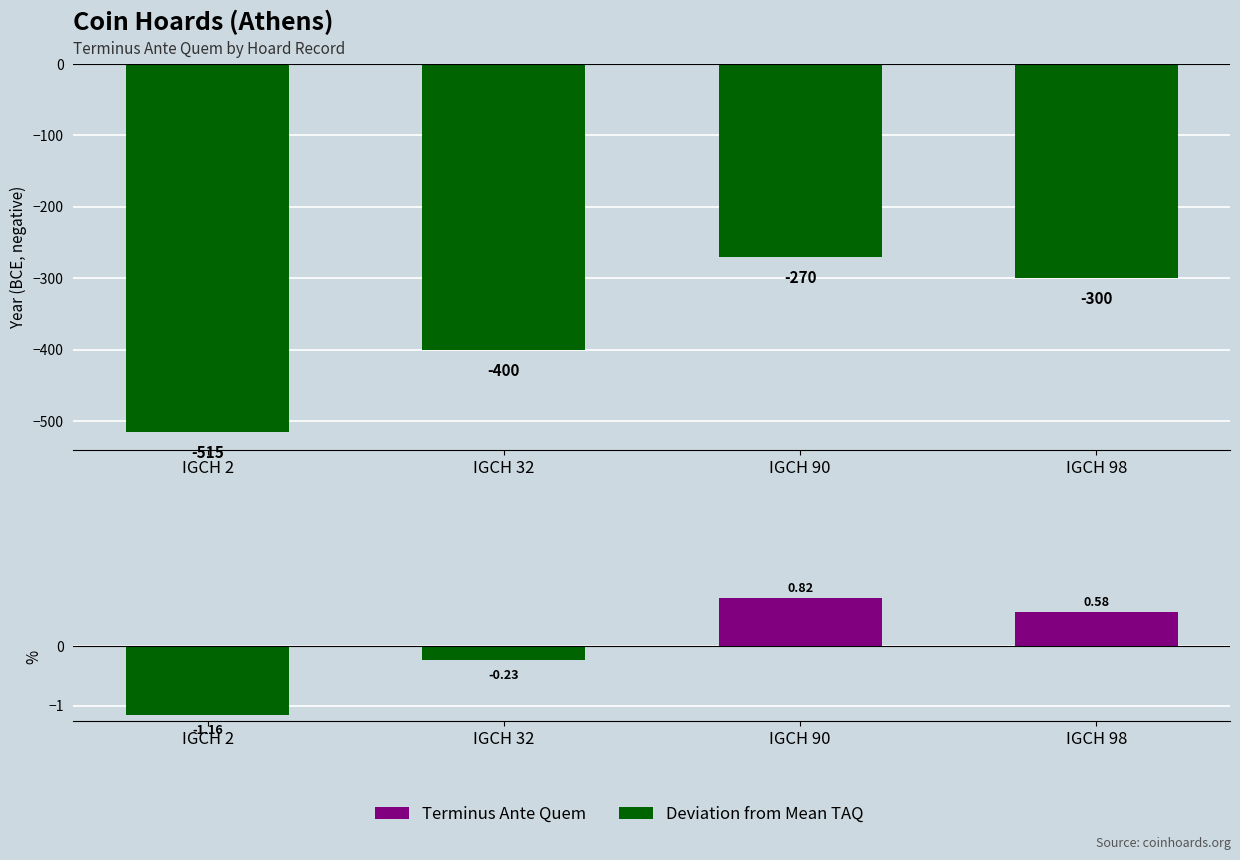

What is the total value across all series at IGCH 32?

-400.2